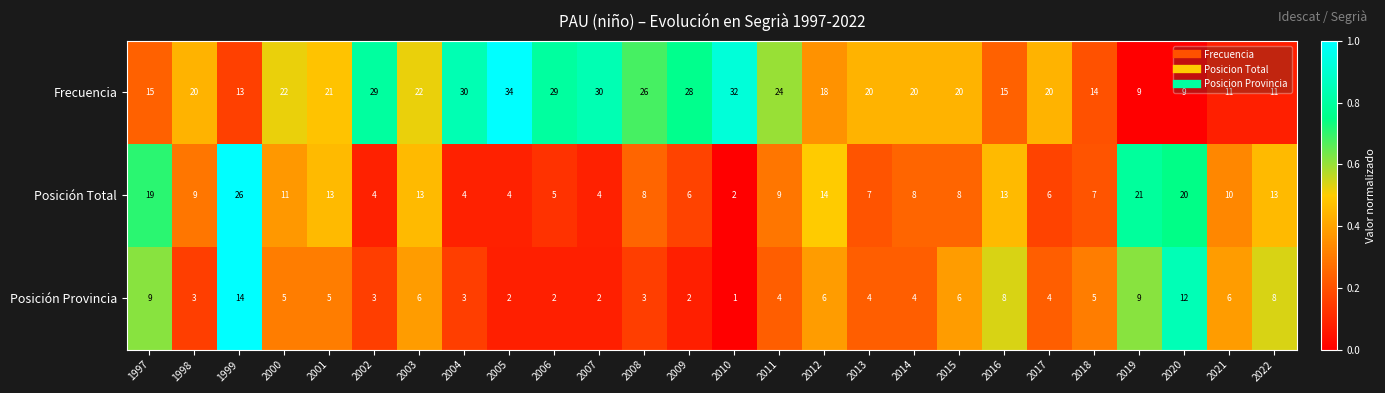

At which label is Posición Total closest to 14?

2012